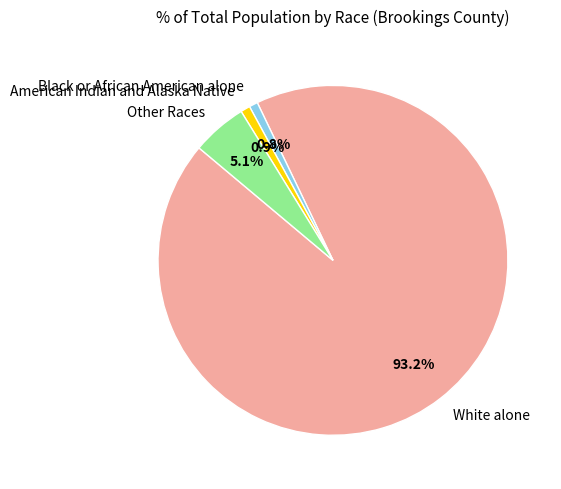

Which category has the biggest portion of the pie?

White alone